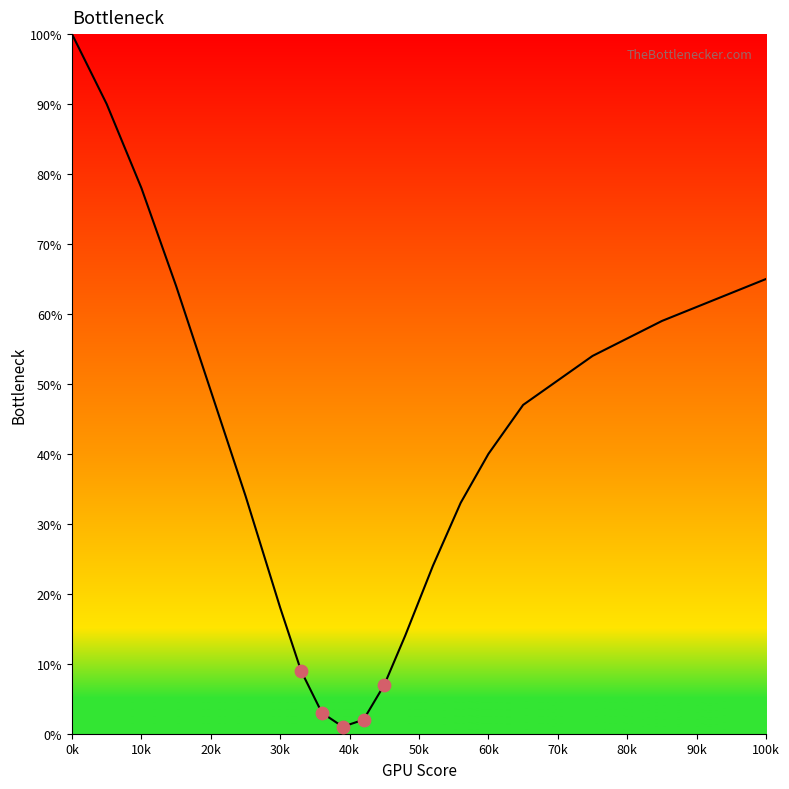

What is the maximum value shown in the chart?

100